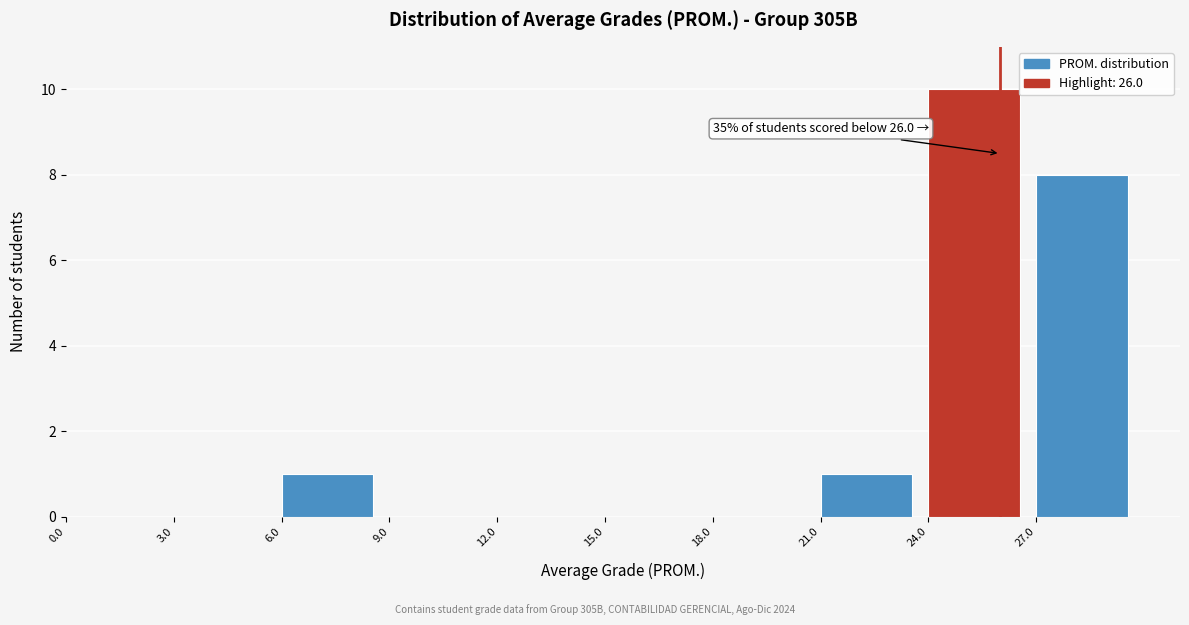

Over which range of the x-axis is the bar tallest?

24 to 27